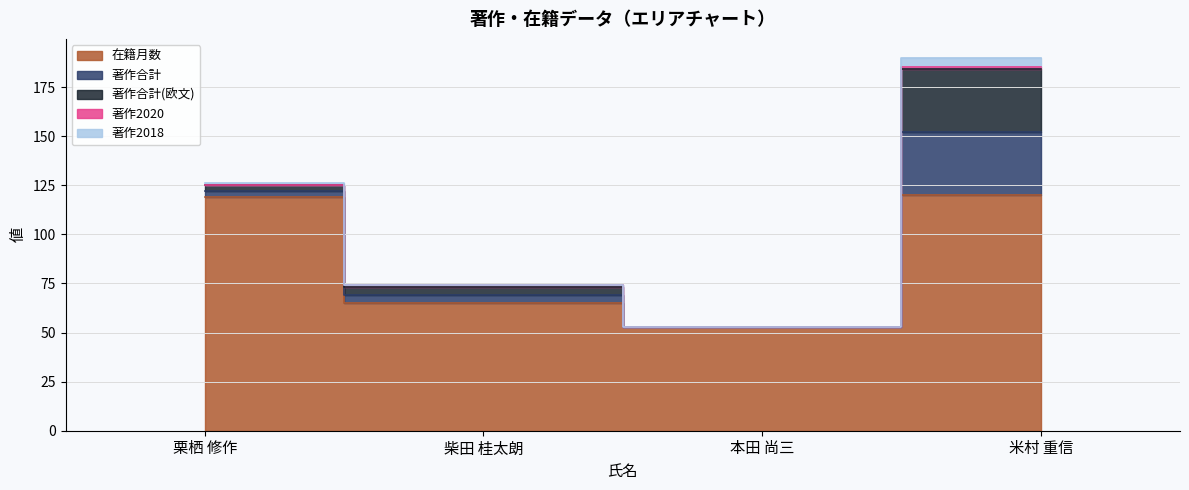

Is the value of 著作2020 at 米村 重信 greater than the value of 在籍月数 at 栗栖 修作?

No